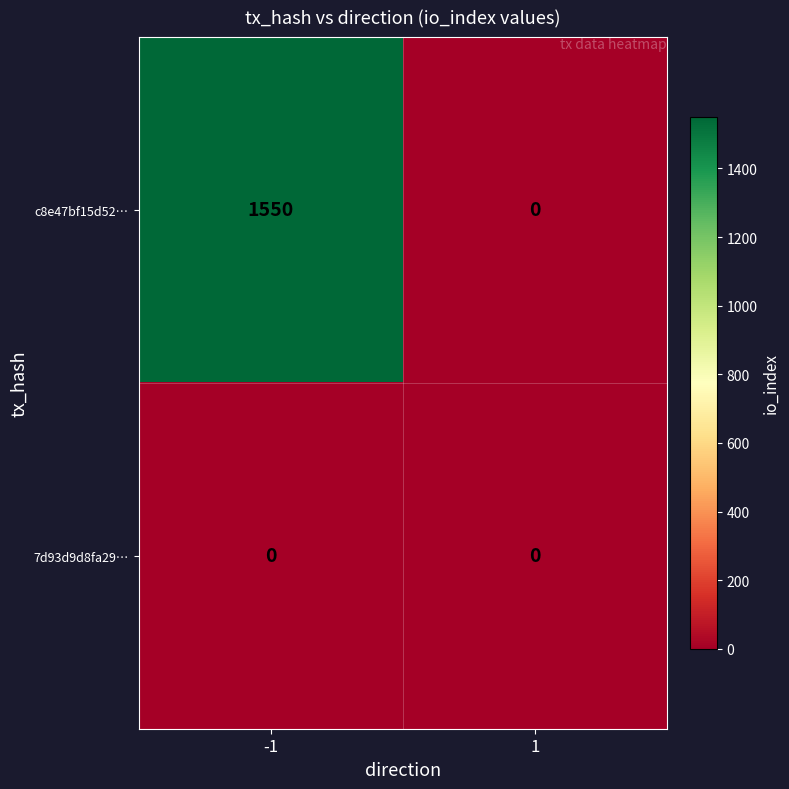

Reading left to right, extract all data points from this chart.

c8e47bf15d52…: 1550	0
7d93d9d8fa29…: 0	0